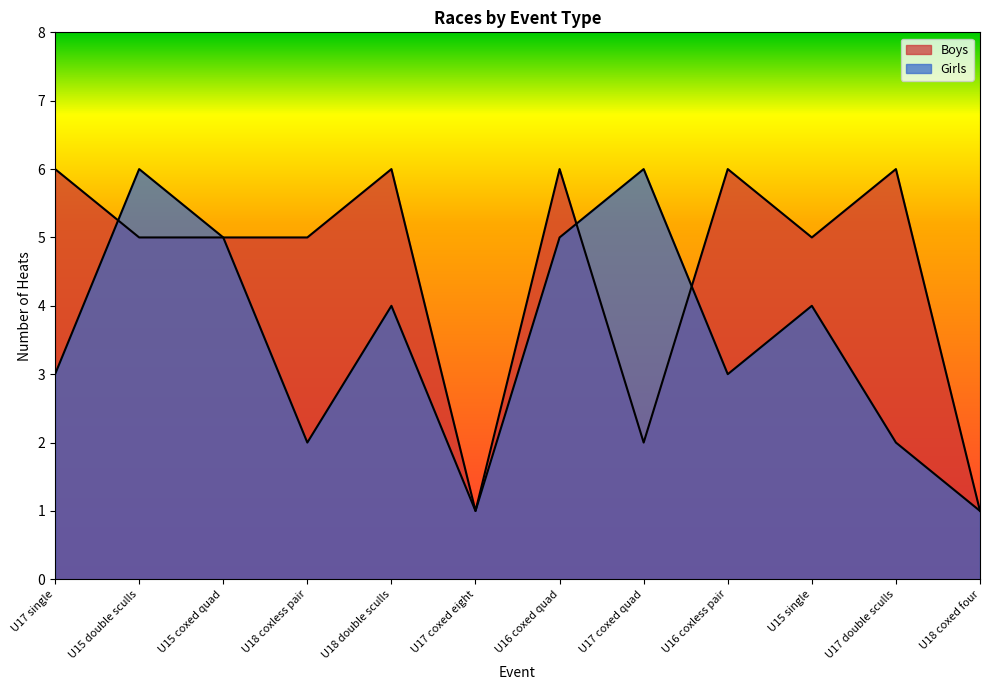

How many values in the Girls series are below 4?

6